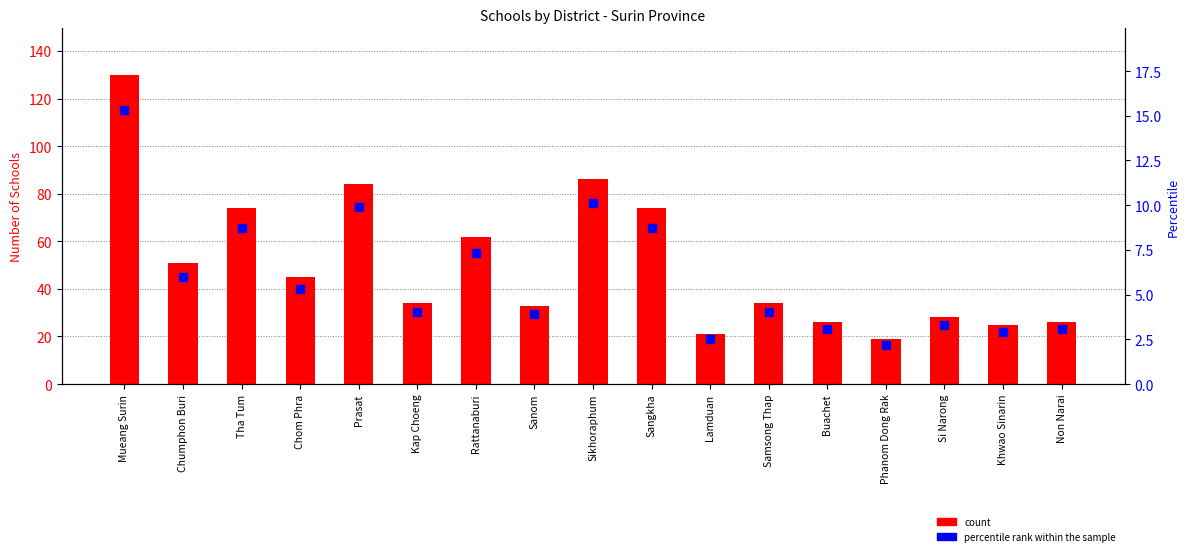

Which series has the largest total across all categories?

count